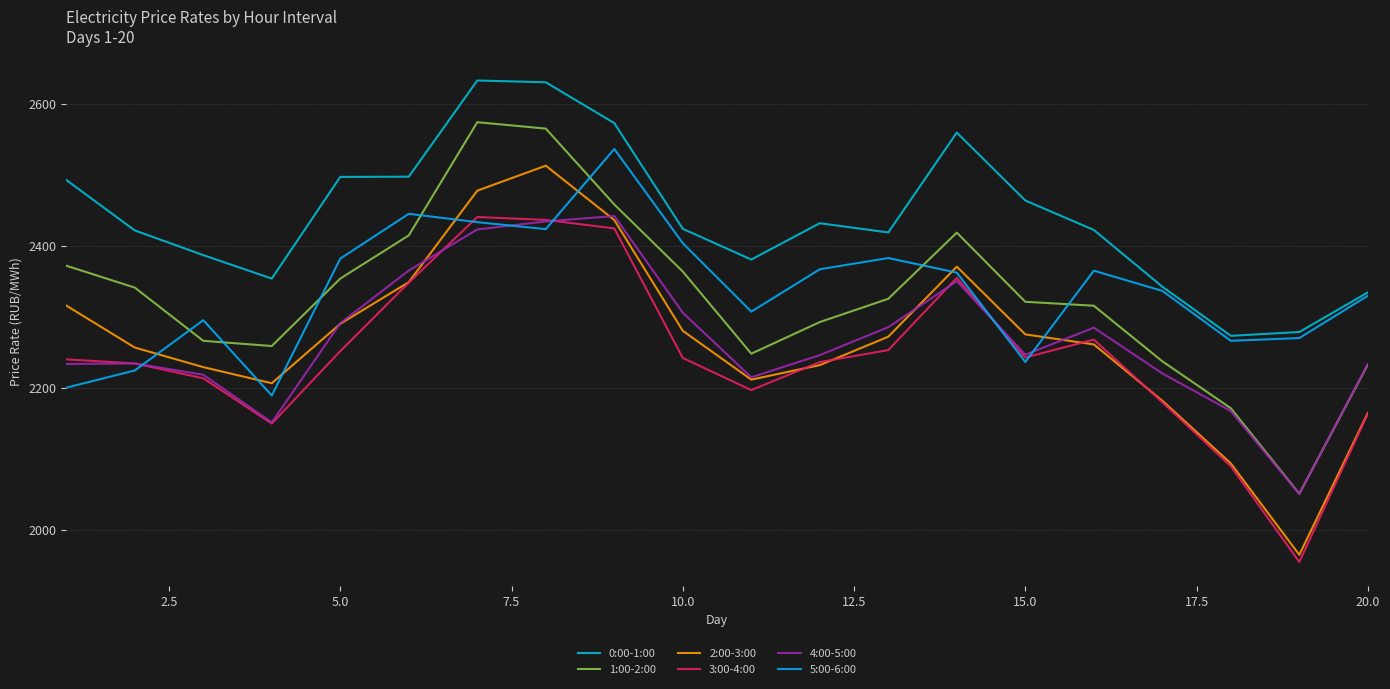

Does the chart display data point markers on the line(s)?

No